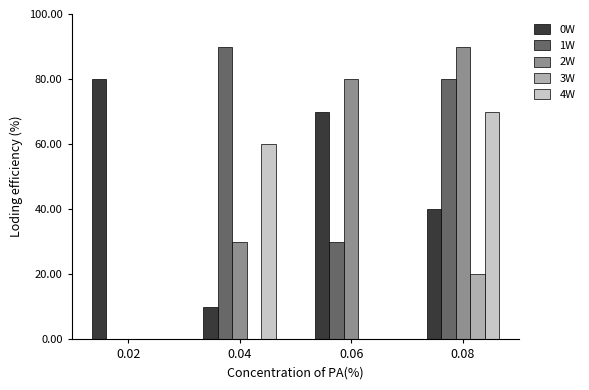

Between 0.02 and 0.06, which series saw the biggest shift?

2W